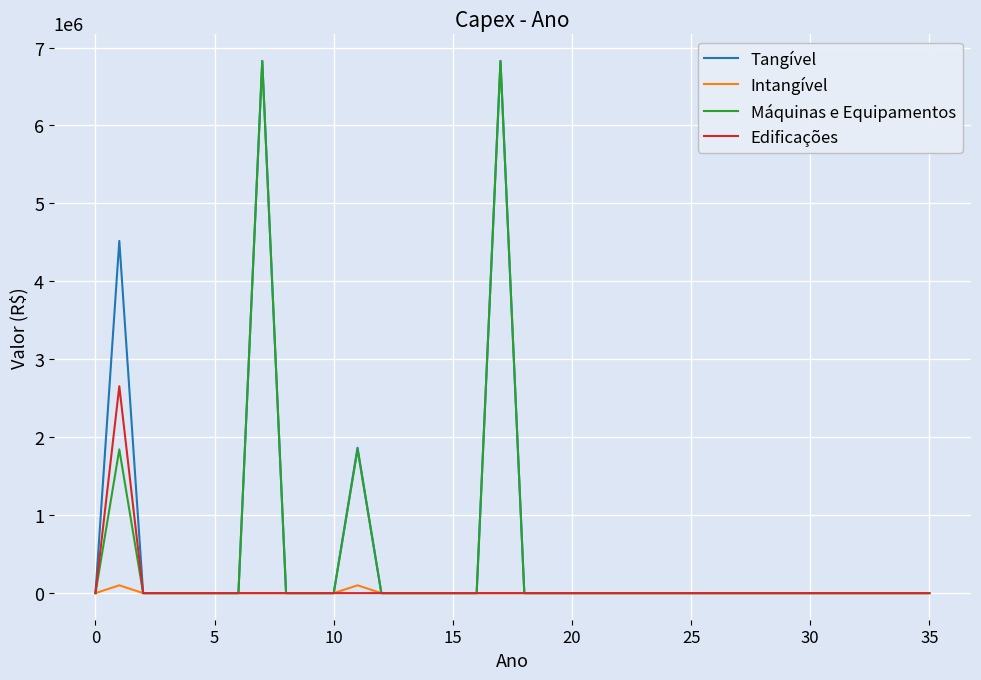

What is the greatest value displayed?

6828250.9